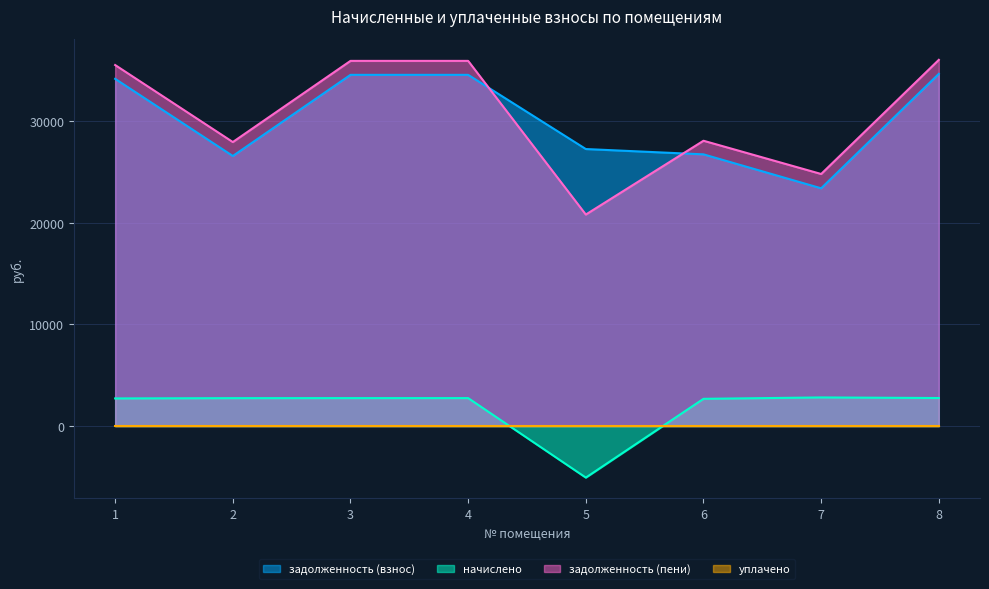

The задолженность (пени) series shows 20818.7 at 5. True or false?

True